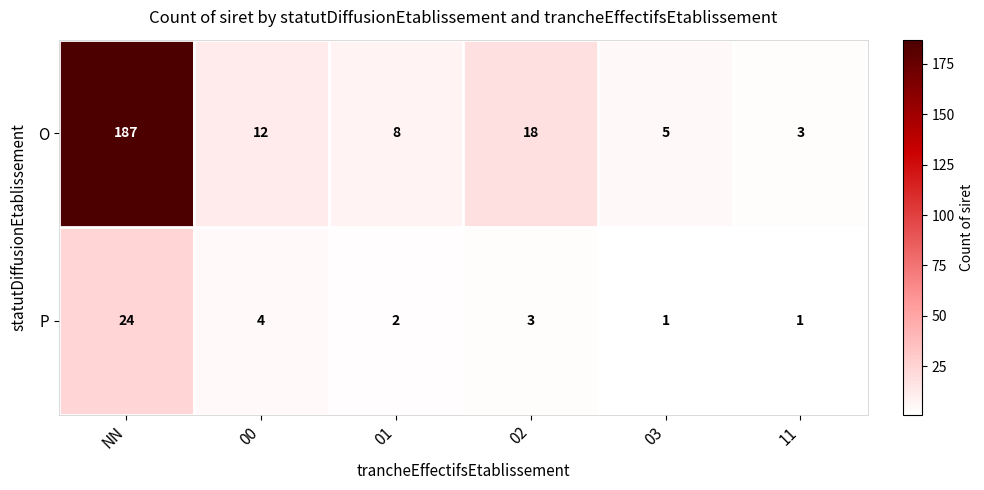

Where is P nearest to the value 12?

00